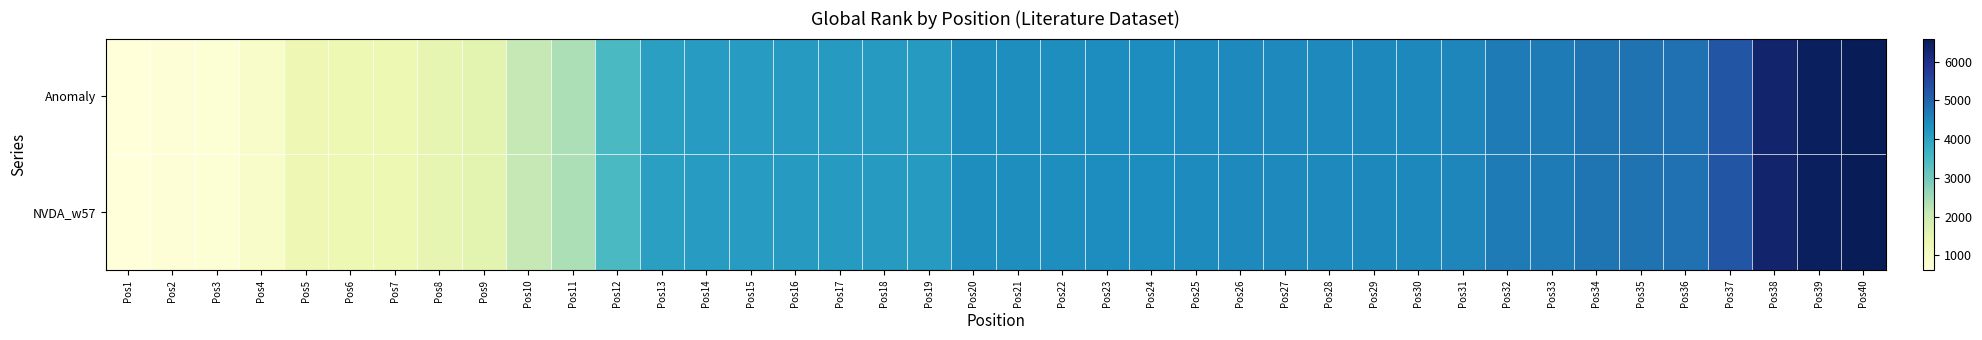

What is the maximum value shown in the chart?

6598